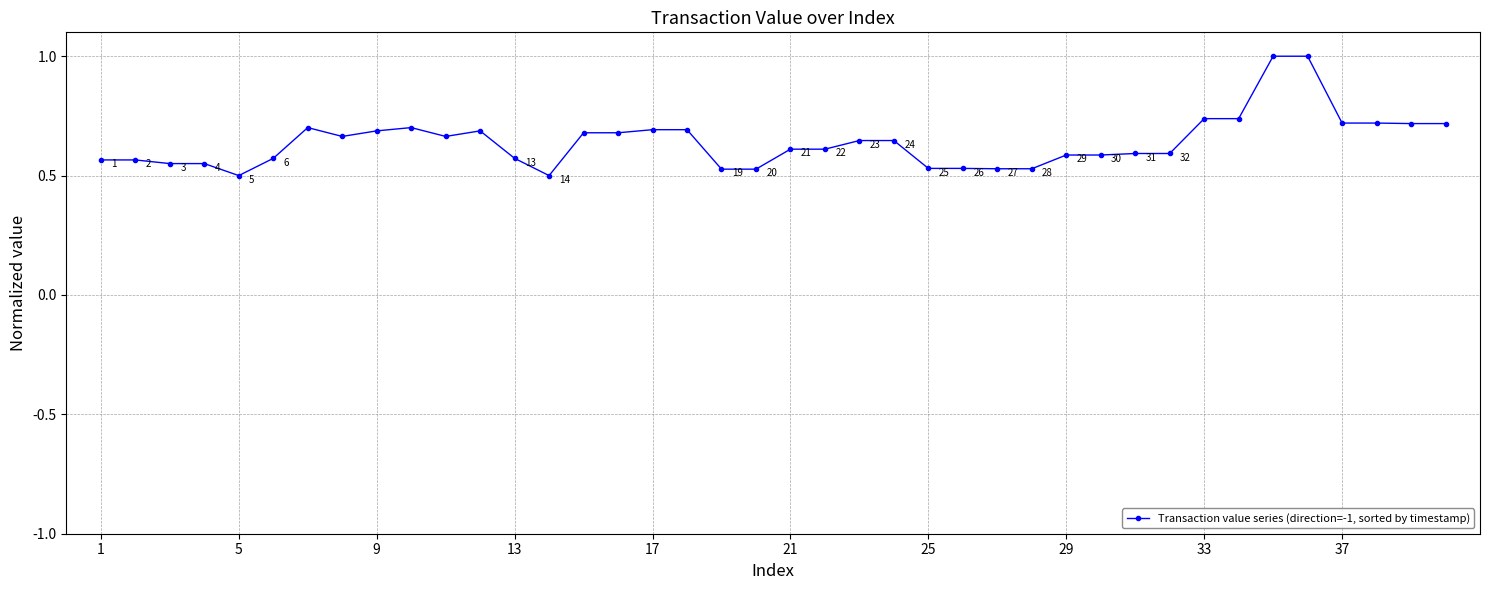

How many values are between 0 and 1?

40